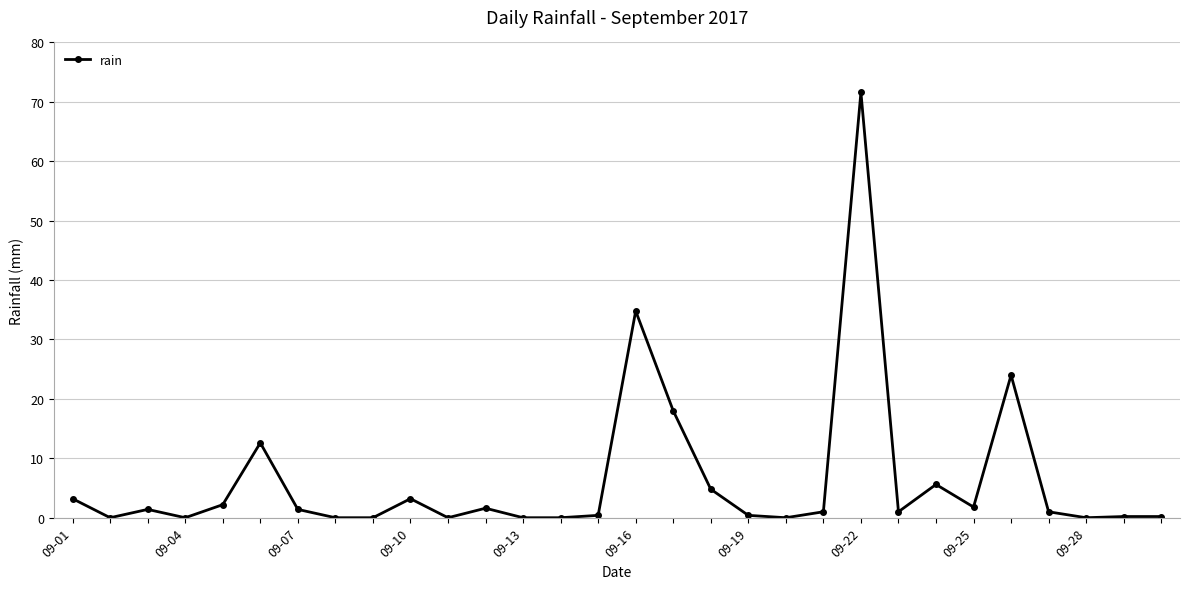

What is the value of the 25th point from the left?

1.8